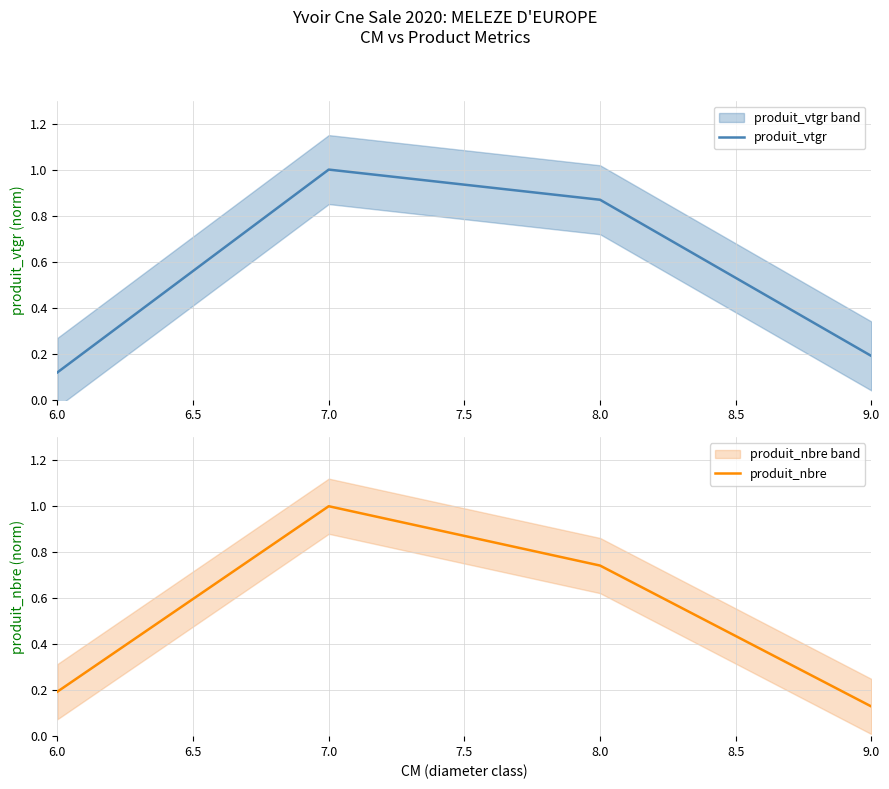

What is the maximum value for produit_vtgr?

1.0